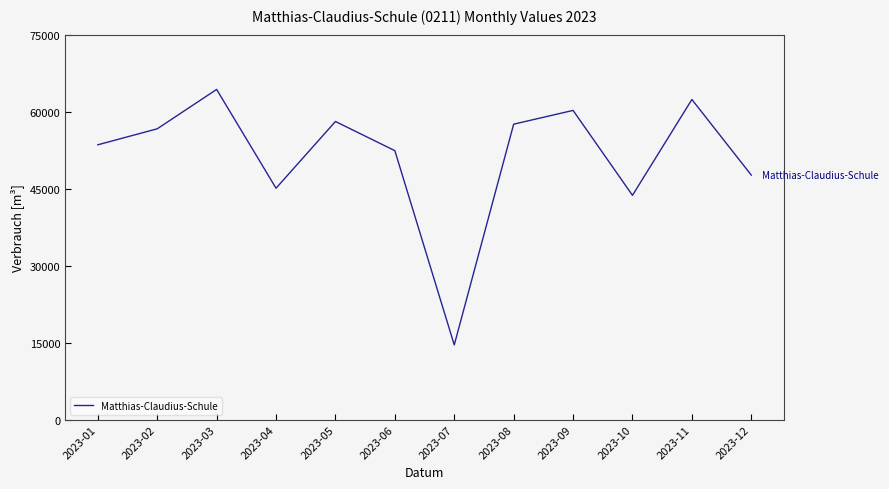

What is the average value?

51337.2